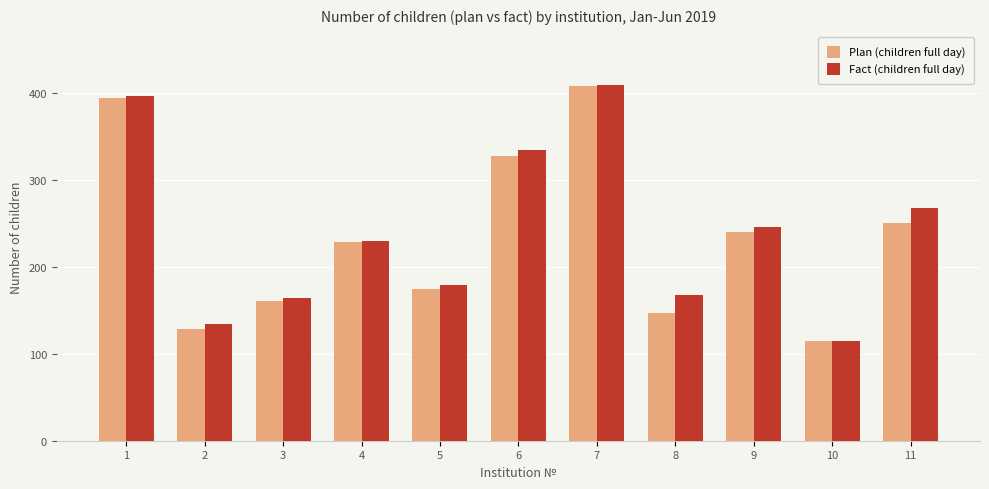

At how many categories does at least one series exceed 254?

4